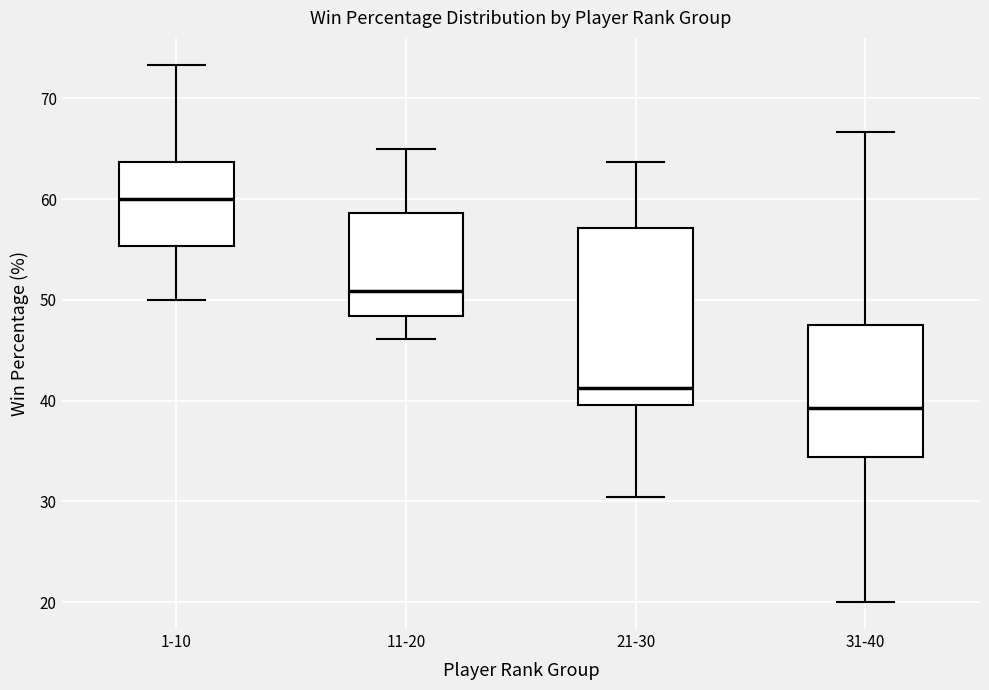

Where does the median line of the box for 1-10 sit on the y-axis? The values are not printed on the chart, so give them approximately, as read against the axis.

60